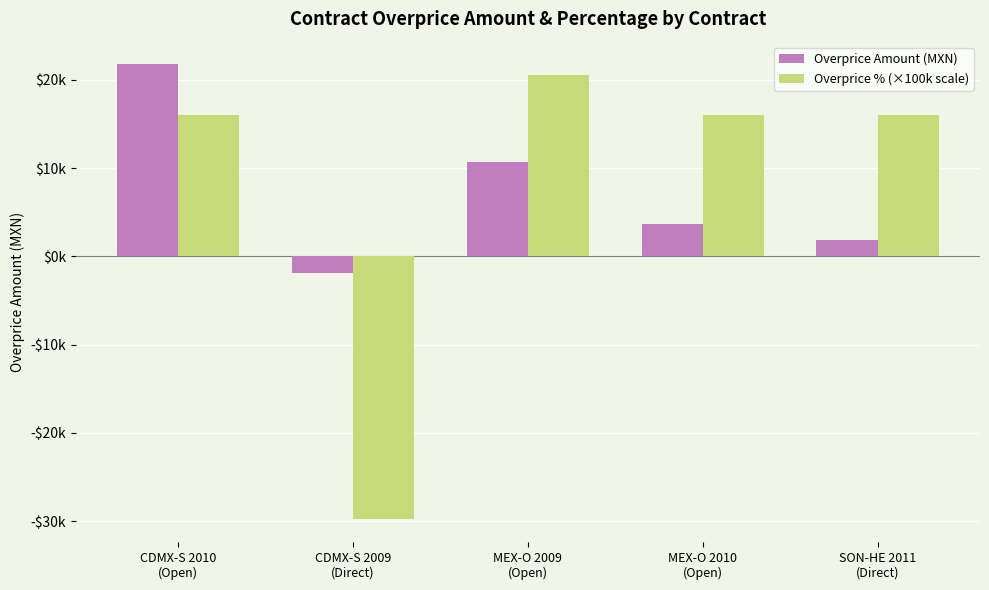

At which label does Overprice Amount (MXN) first exceed 3628?

CDMX-S 2010
(Open)